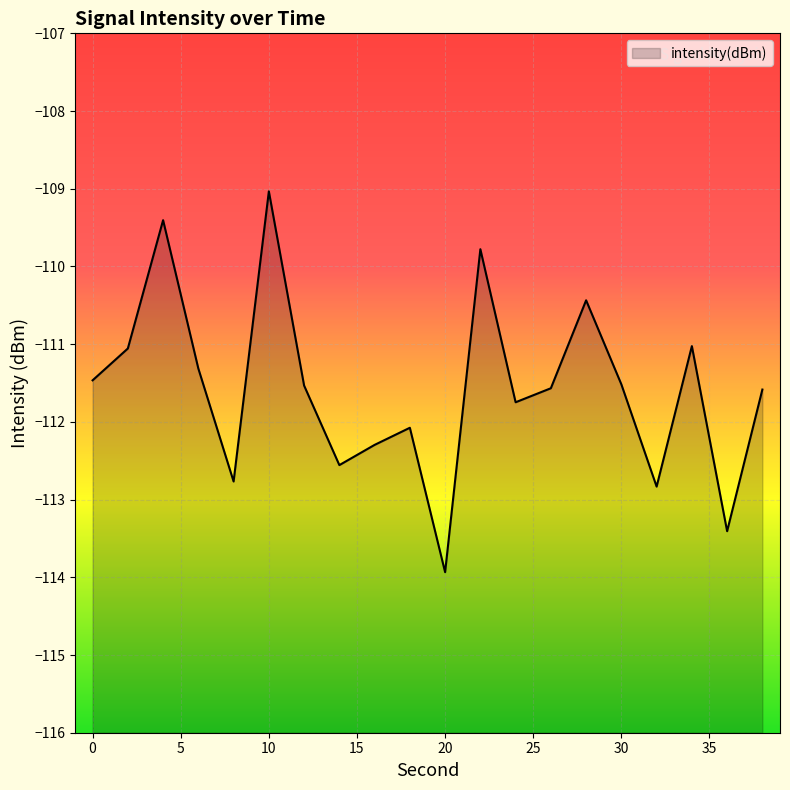

Reading right to left, list all the values displayed in this chart.

38=-111.6	36=-113.4	34=-111.0	32=-112.8	30=-111.5	28=-110.4	26=-111.6	24=-111.7	22=-109.8	20=-113.9	18=-112.1	16=-112.3	14=-112.6	12=-111.5	10=-109.0	8=-112.8	6=-111.3	4=-109.4	2=-111.1	0=-111.5